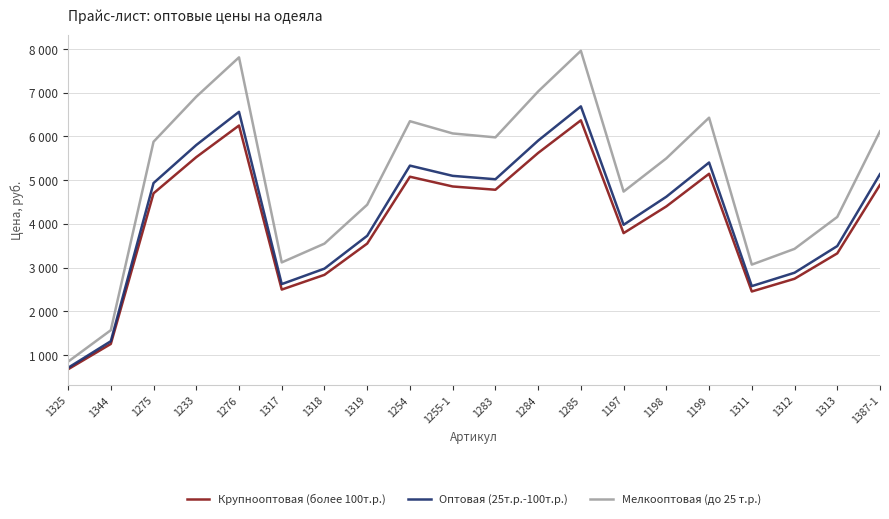

Does the chart display data point markers on the line(s)?

No